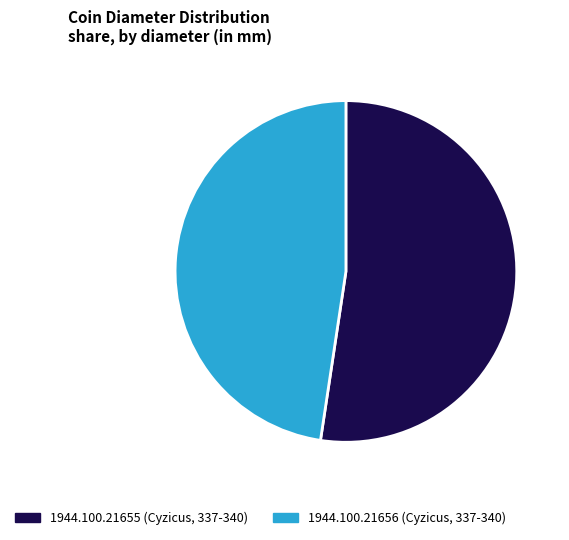

What is the ratio of the value at 1944.100.21656 (Cyzicus, 337-340) to the value at 1944.100.21655 (Cyzicus, 337-340)?

0.9